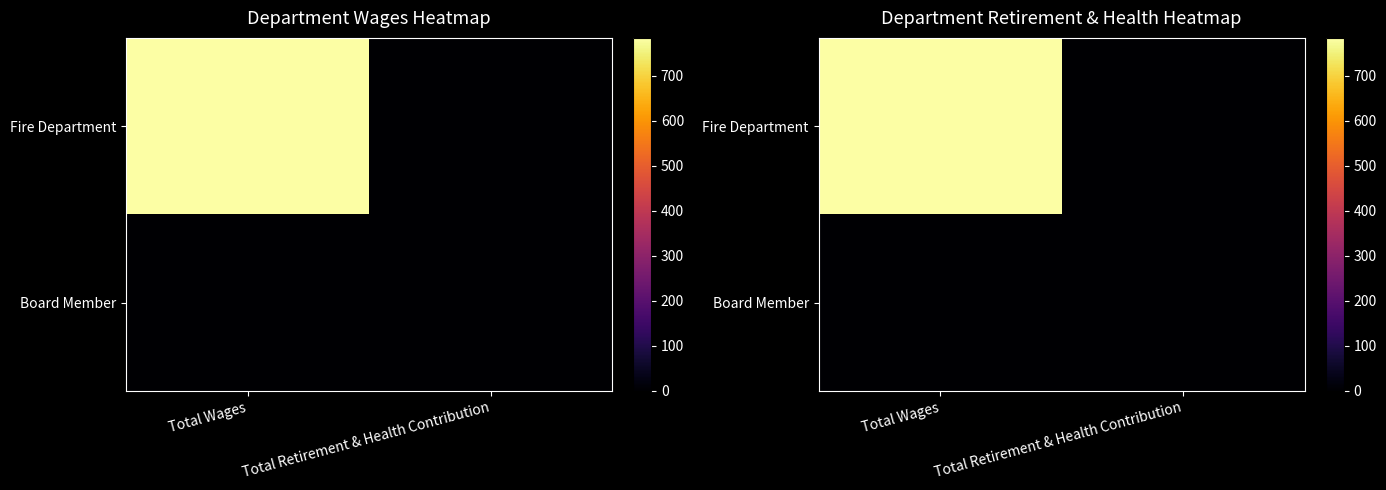

At which category is the sum across all series the highest?

Total Wages